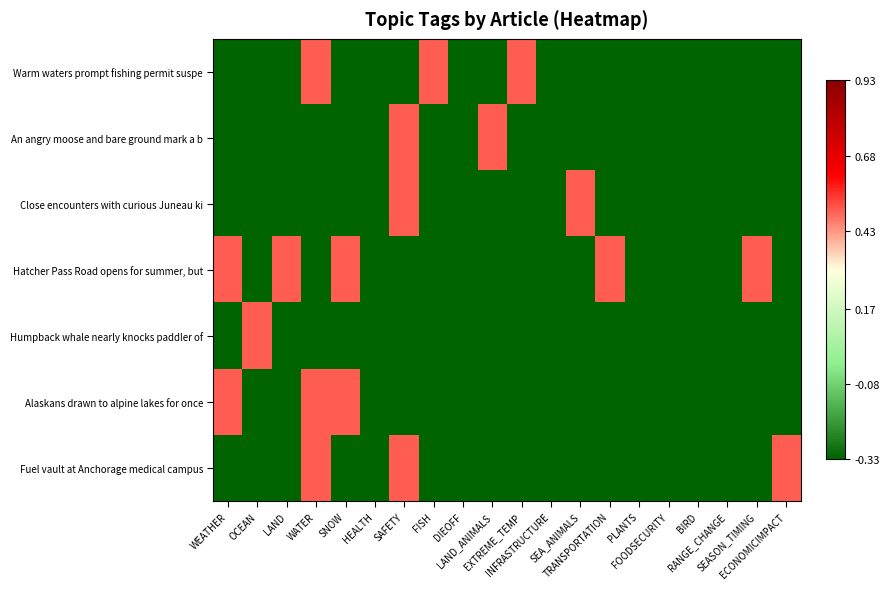

Which series has the largest total across all categories?

Hatcher Pass Road opens for summer, but